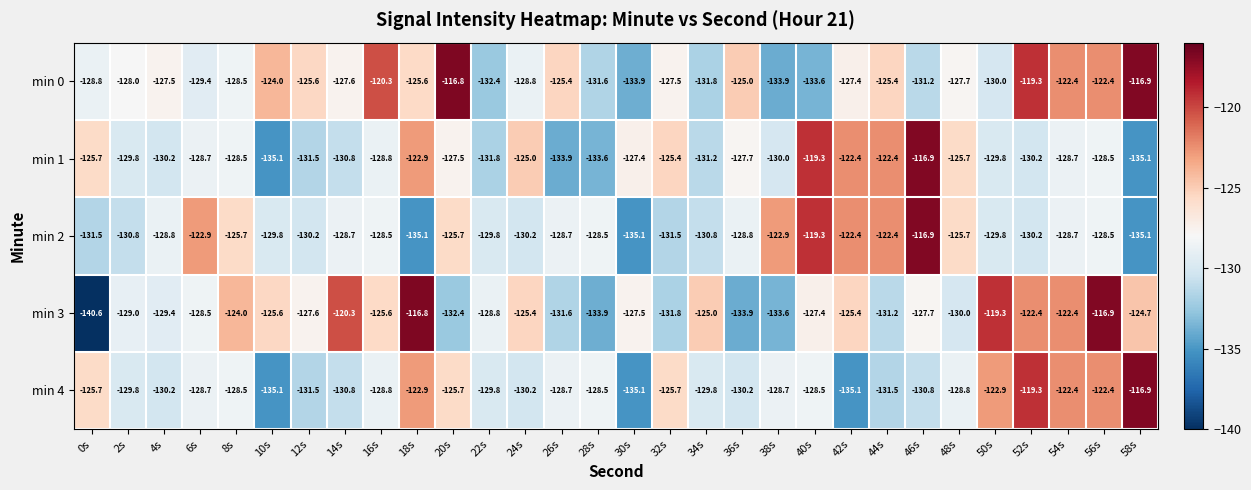

At which category does the chart reach its minimum across all series?

0s